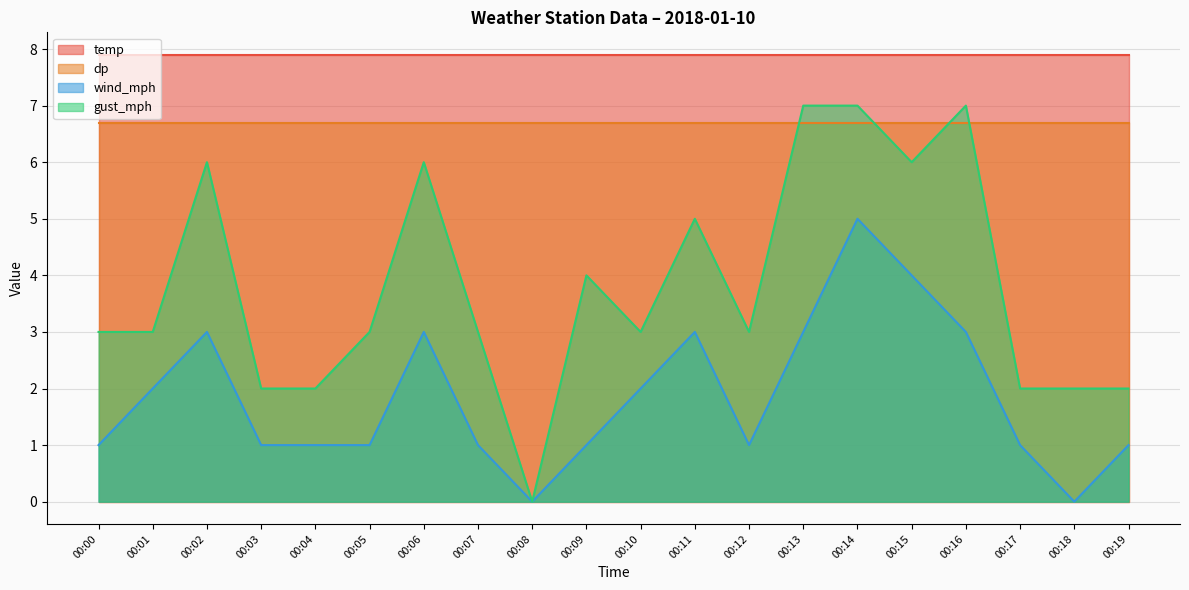

What is the difference between the highest and lowest values at 00:05?

6.9